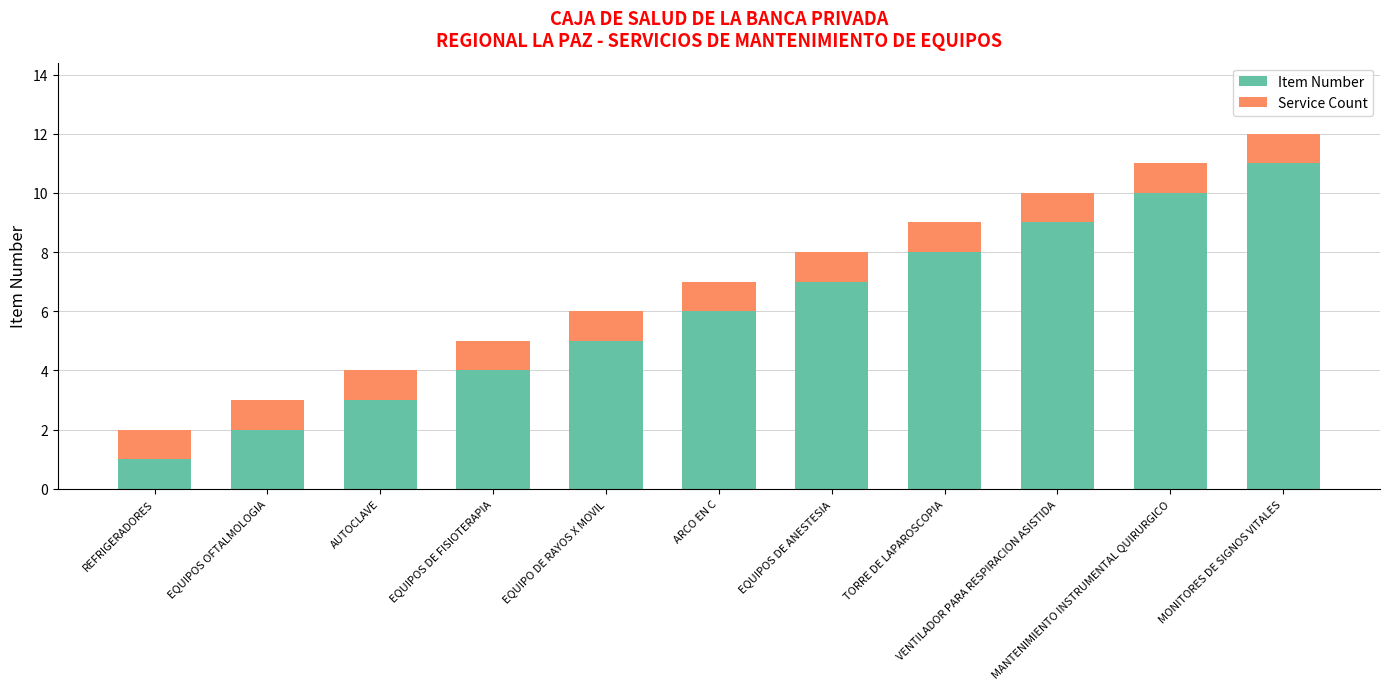

What is the highest value of the Item Number series?

11